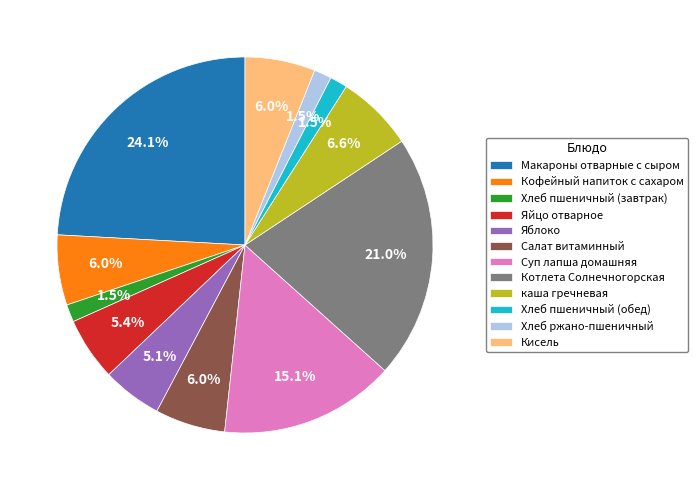

Combined, do каша гречневая and Яйцо отварное account for over 50%?

No